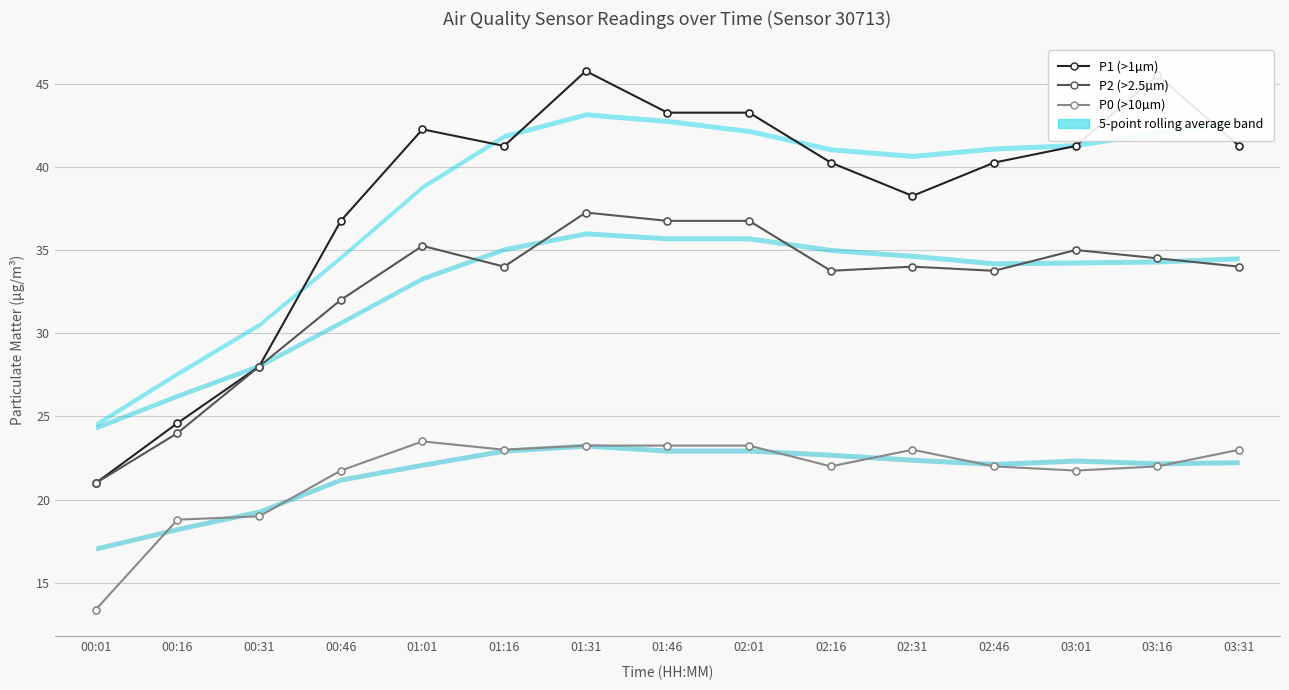

True or false: P0 (>10µm) and P1 (>1µm) intersect in this chart.

False